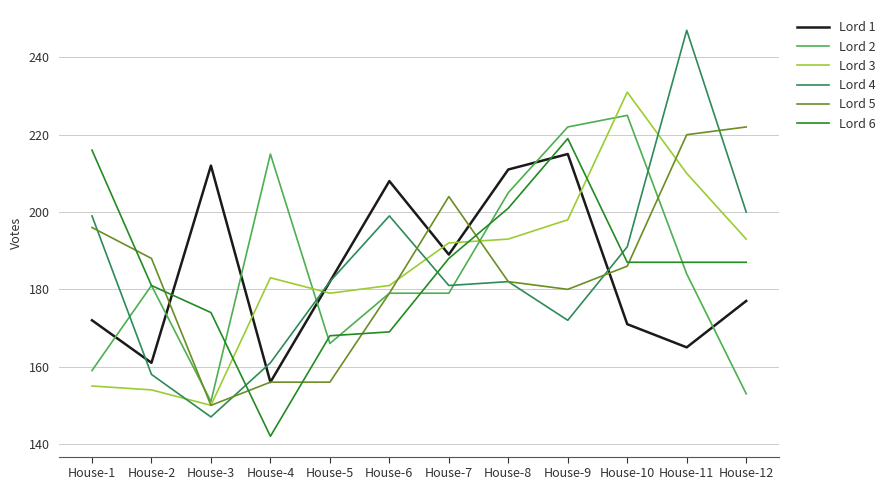

Reading left to right, transcribe all the data shown in this chart.

Lord 1: 172	161	212	156	182	208	189	211	215	171	165	177
Lord 2: 159	181	151	215	166	179	179	205	222	225	184	153
Lord 3: 155	154	150	183	179	181	192	193	198	231	210	193
Lord 4: 199	158	147	161	182	199	181	182	172	191	247	200
Lord 5: 196	188	150	156	156	179	204	182	180	186	220	222
Lord 6: 216	181	174	142	168	169	188	201	219	187	187	187